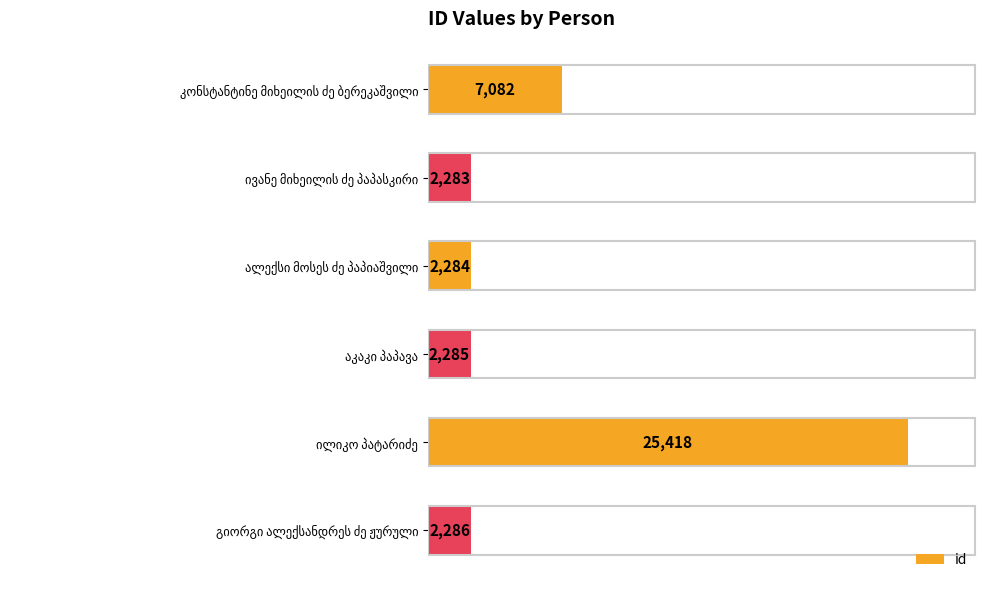

What is the value of the 5th bar from the top?

25418